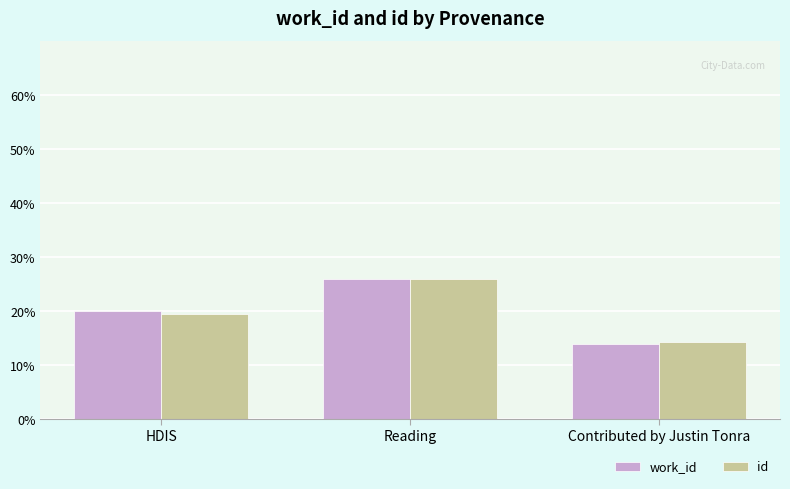

What is the total value across all series at Contributed by Justin Tonra?

28.3